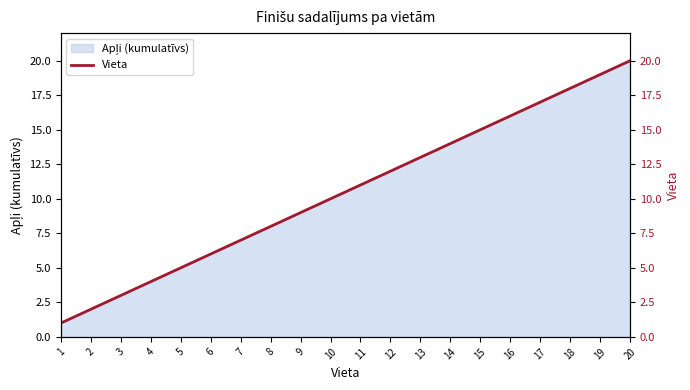

What is the approximate value at 11, to the nearest 5?

10